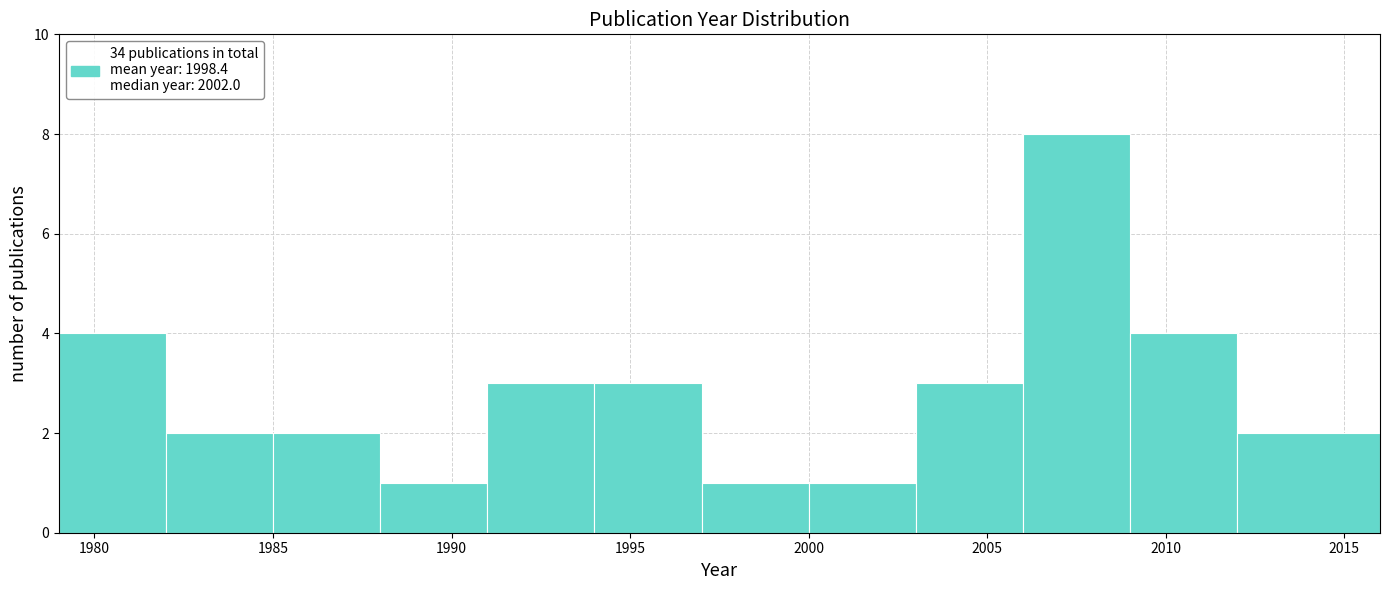

Reading left to right, list every bar in this chart as the range it spans on the x-axis followed by its height. The values are not printed on the chart, so give them approximately, as read against the axis.

1979 to 1982: 4
1982 to 1985: 2
1985 to 1988: 2
1988 to 1991: 1
1991 to 1994: 3
1994 to 1997: 3
1997 to 2000: 1
2000 to 2003: 1
2003 to 2006: 3
2006 to 2009: 8
2009 to 2012: 4
2012 to 2016: 2